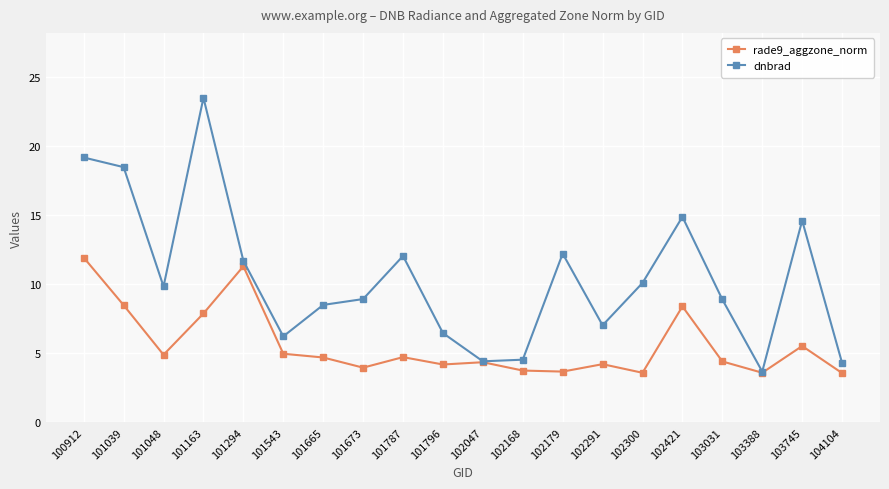

At 101665, list the series in order from smallest to largest.

rade9_aggzone_norm, dnbrad